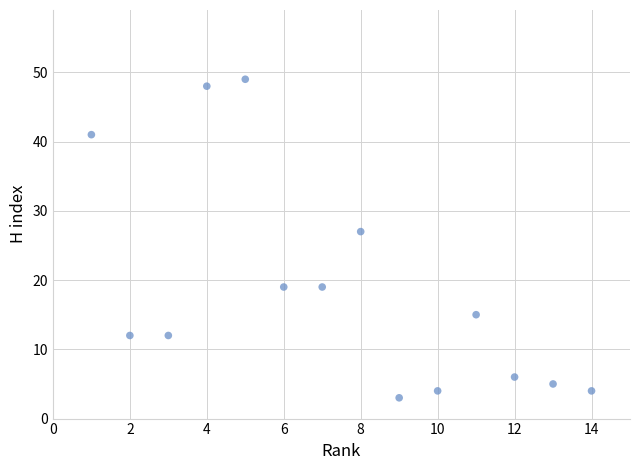

What is the range of Y values (max minus min)?

46